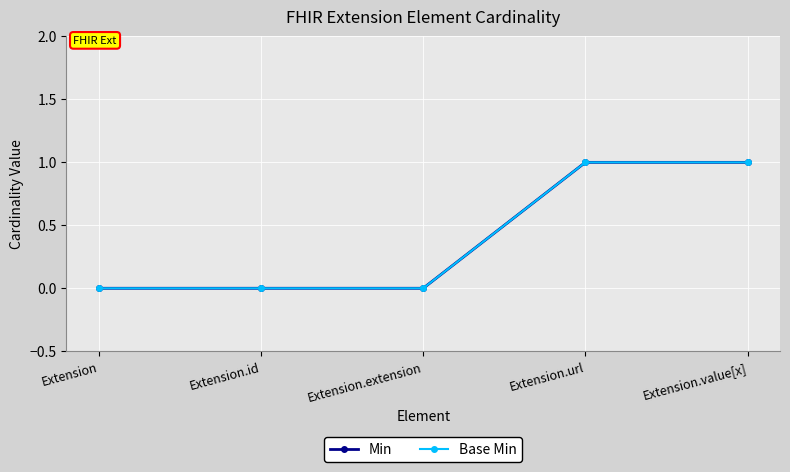

Does the chart have visible grid lines?

Yes